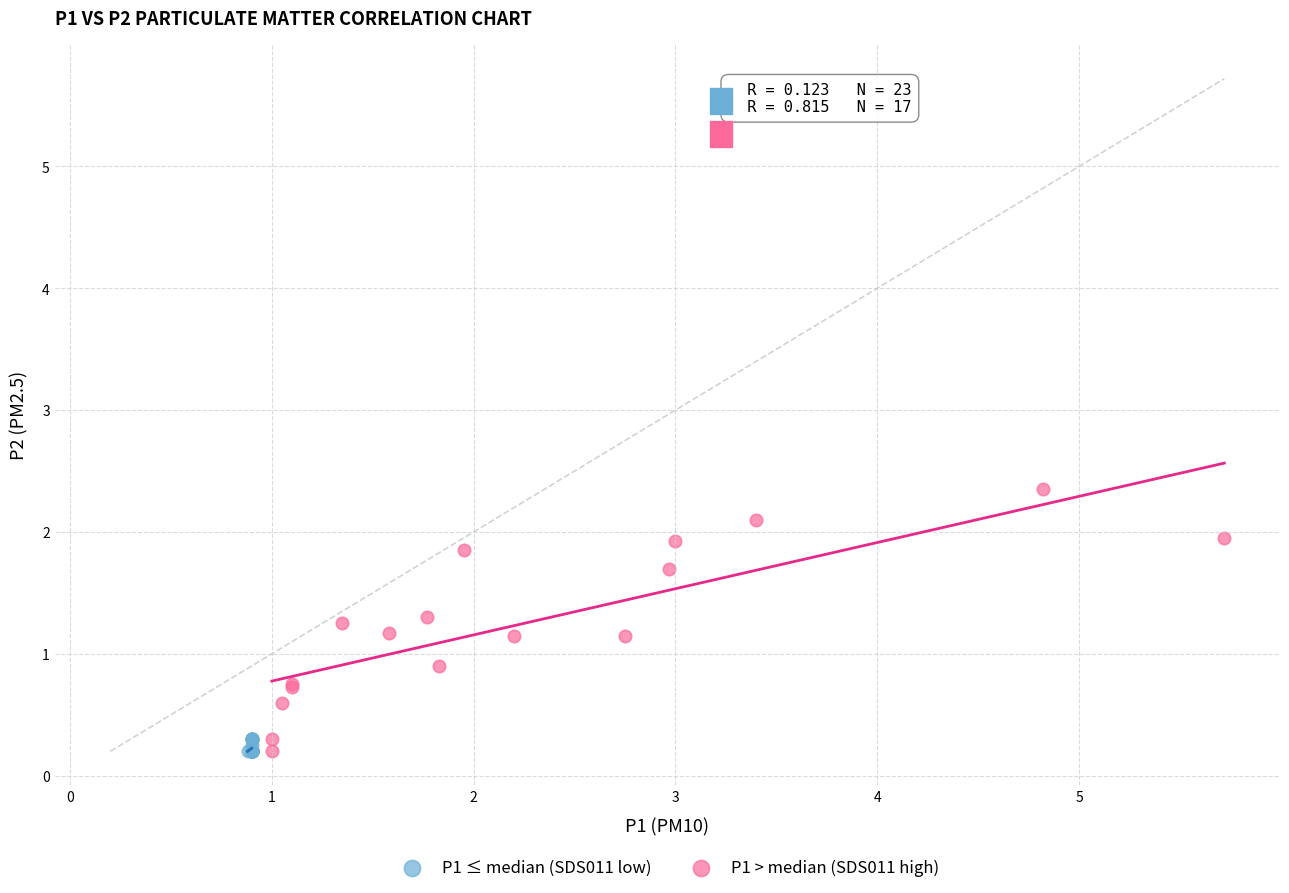

Which series has the widest spread of Y values?

P1 > median (SDS011 high)